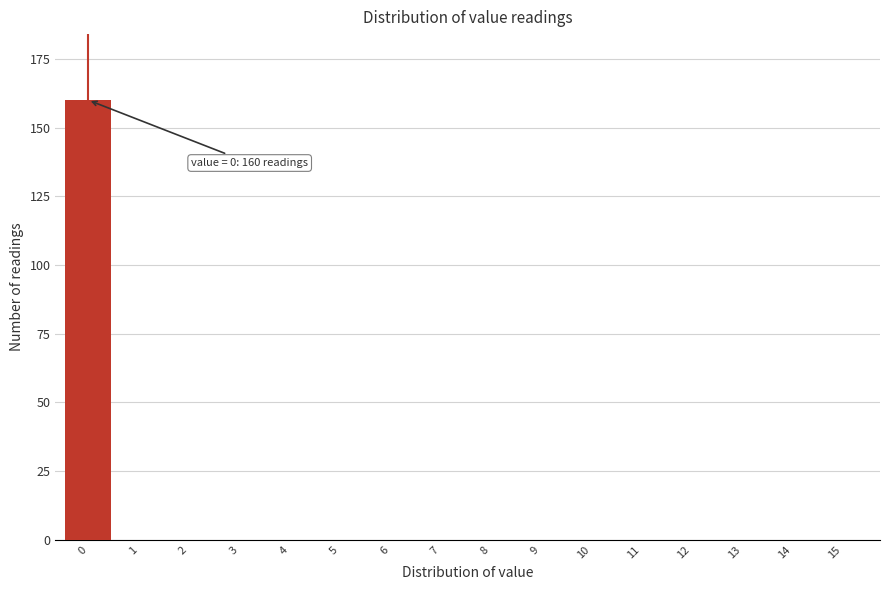

Reading left to right, transcribe all the data shown in this chart.

0=160	1=0	2=0	3=0	4=0	5=0	6=0	7=0	8=0	9=0	10=0	11=0	12=0	13=0	14=0	15=0